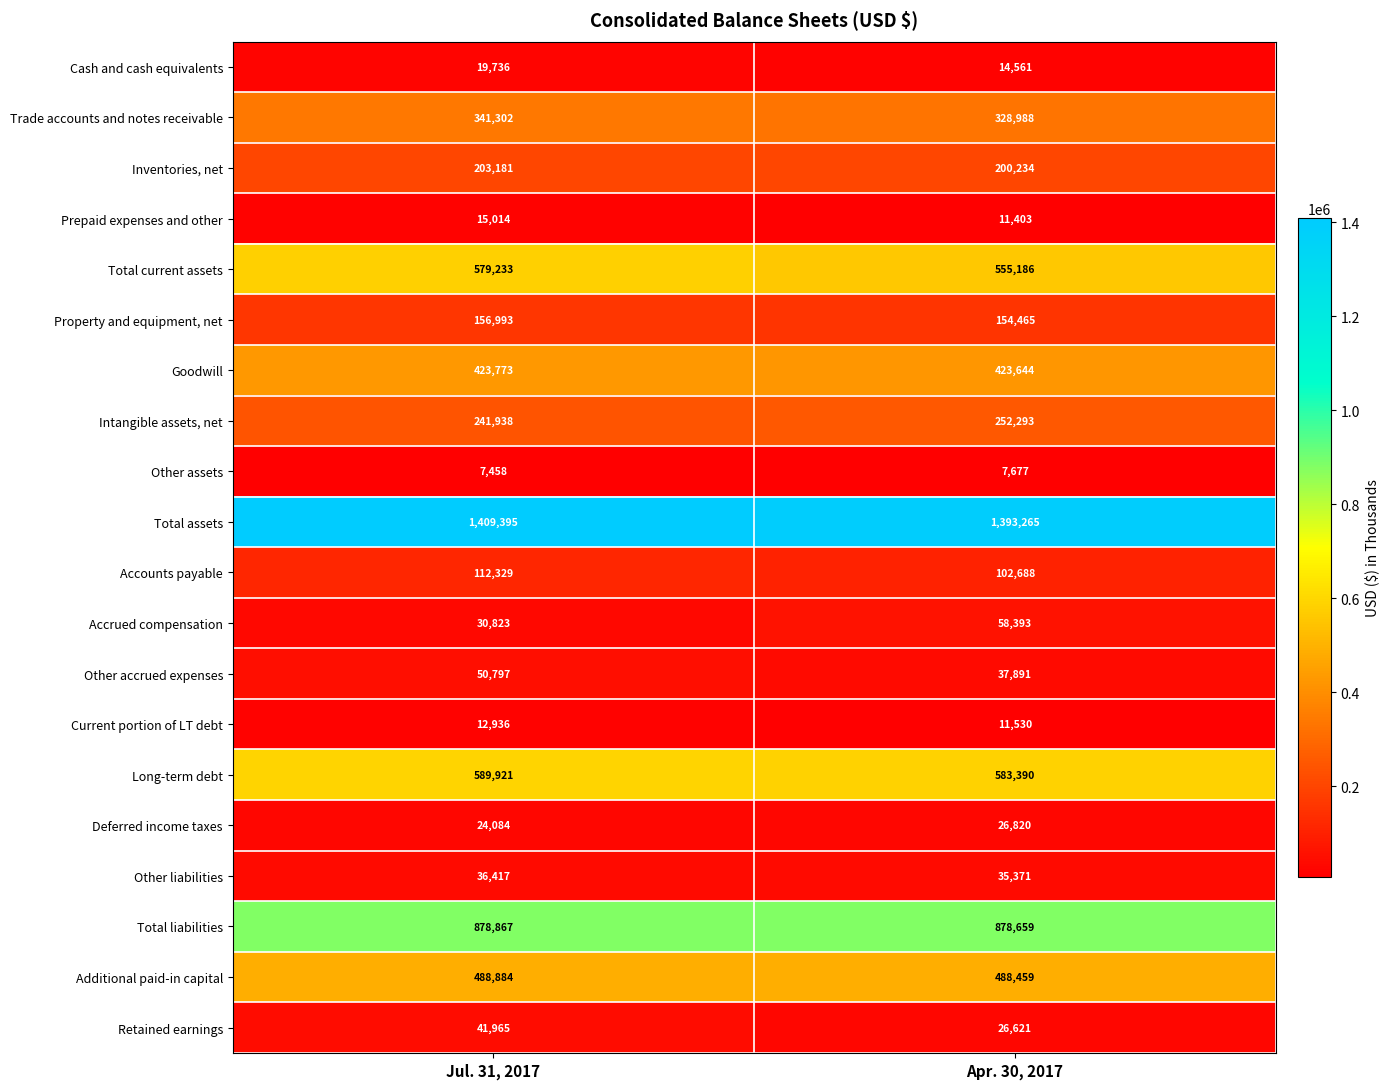

True or false: Deferred income taxes has a value of 24084 at Jul. 31, 2017.

True